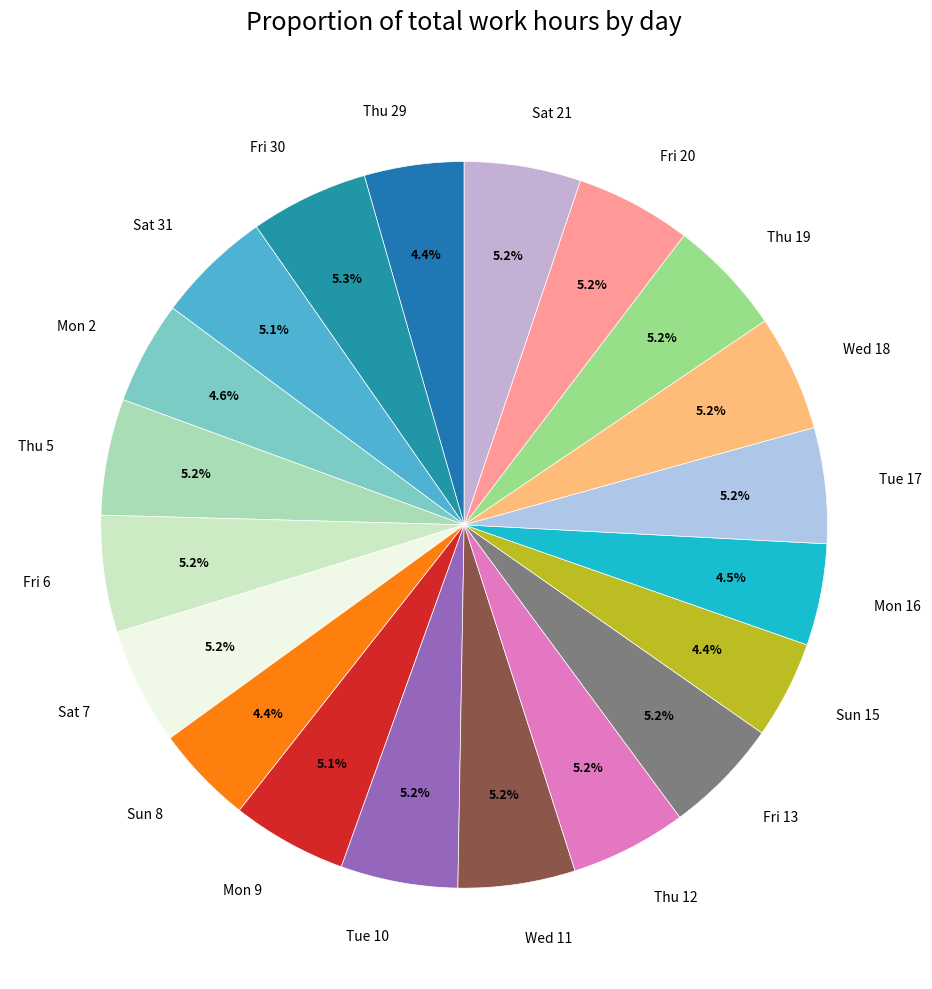

Is the sum of Sat 31 and Fri 30 greater than half?

No